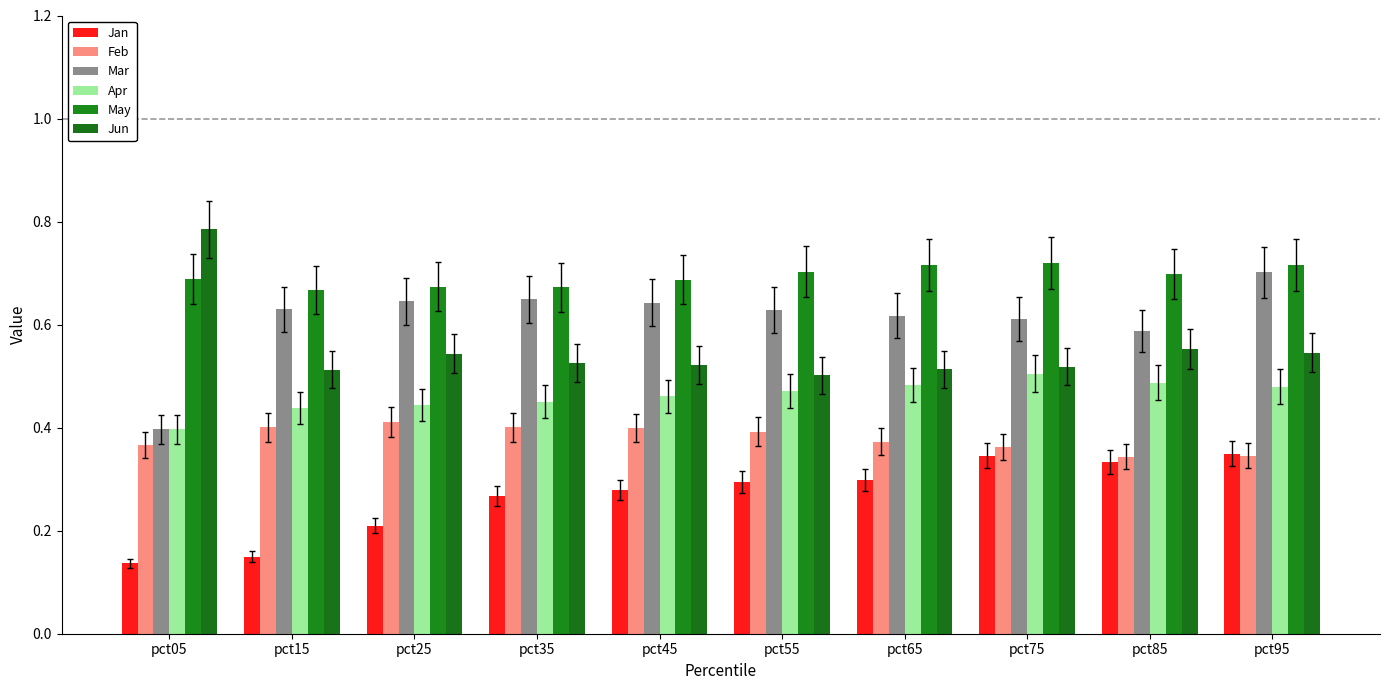

Between pct85 and pct45, which is larger?

pct85